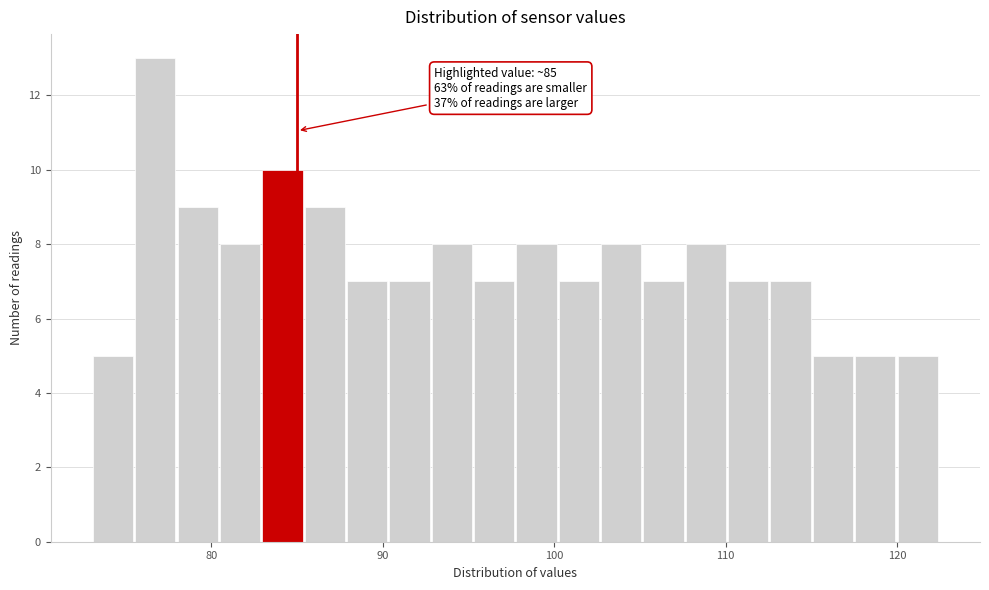

Read against the x-axis, roughly where is the centre of the tallest bar?

77